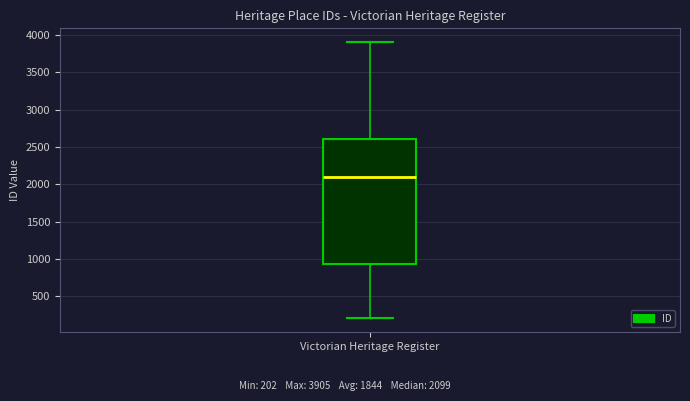

Read this box plot against the y-axis: the position of the median line, the range covered by the box, and the ends of both whiskers. The values are not printed on the chart, so give them approximately, as read against the axis.

median 2100, box 950 to 2600, whiskers 200 to 3900